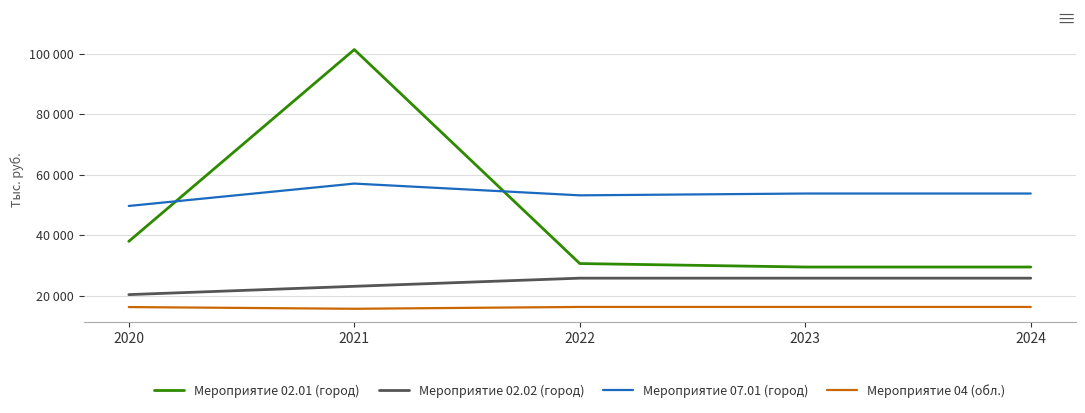

What are all the series names shown in the legend?

Мероприятие 02.01 (город), Мероприятие 02.02 (город), Мероприятие 07.01 (город), Мероприятие 04 (обл.)